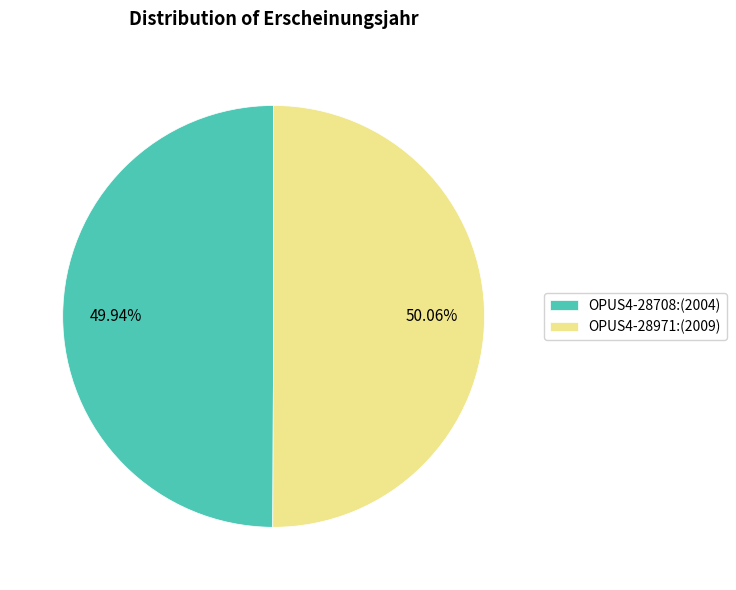

Combined, do OPUS4-28708 and OPUS4-28971 account for over 50%?

Yes